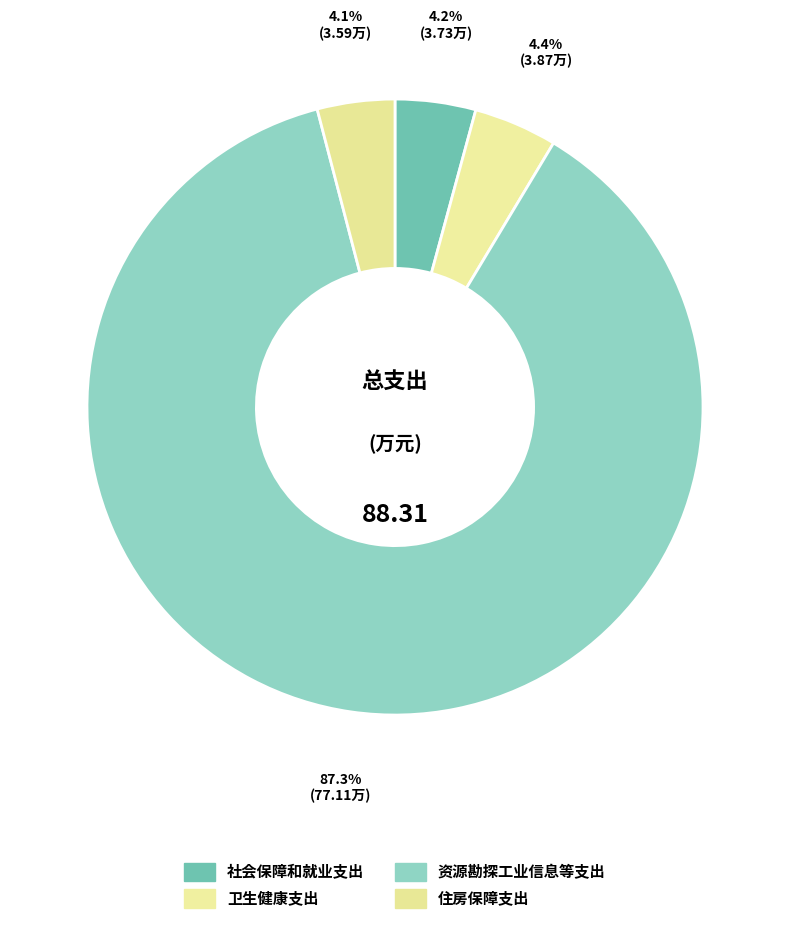

What is the total percentage of 住房保障支出 and 卫生健康支出?

8.4%